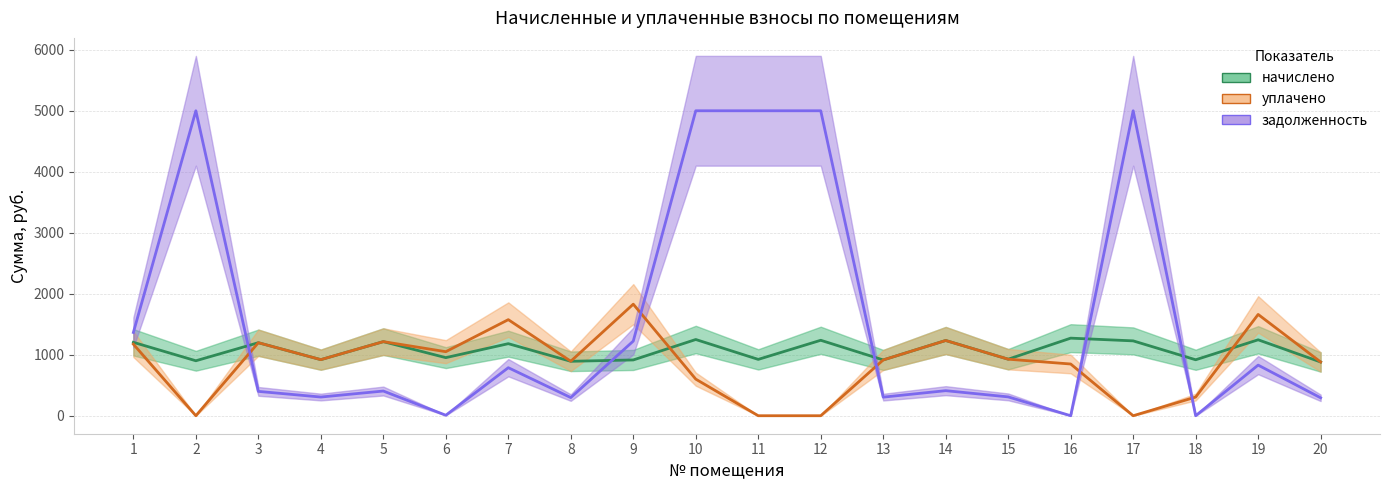

Which has a higher value, 6 or 1?

1